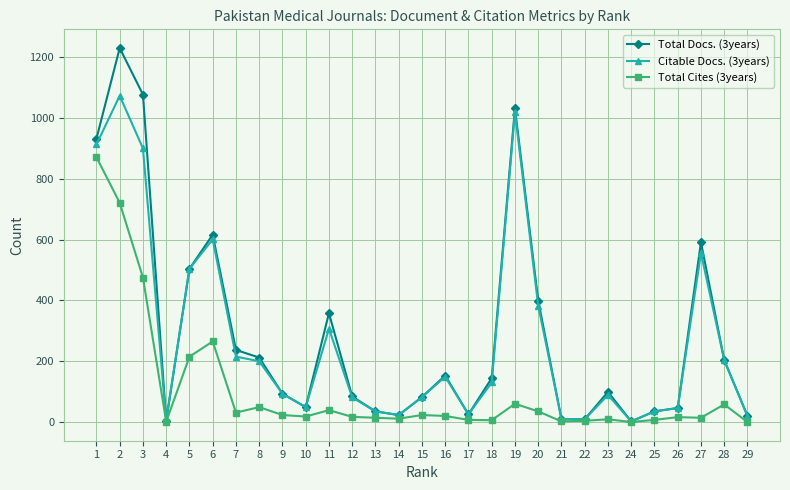

How many data points in Total Docs. (3years) are less than 99?

14